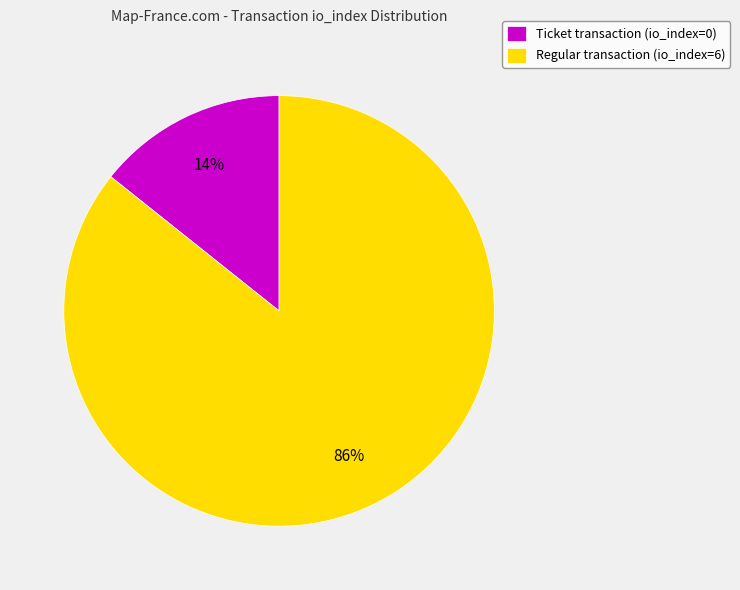

Which category accounts for the majority?

Regular transaction (io_index=6)